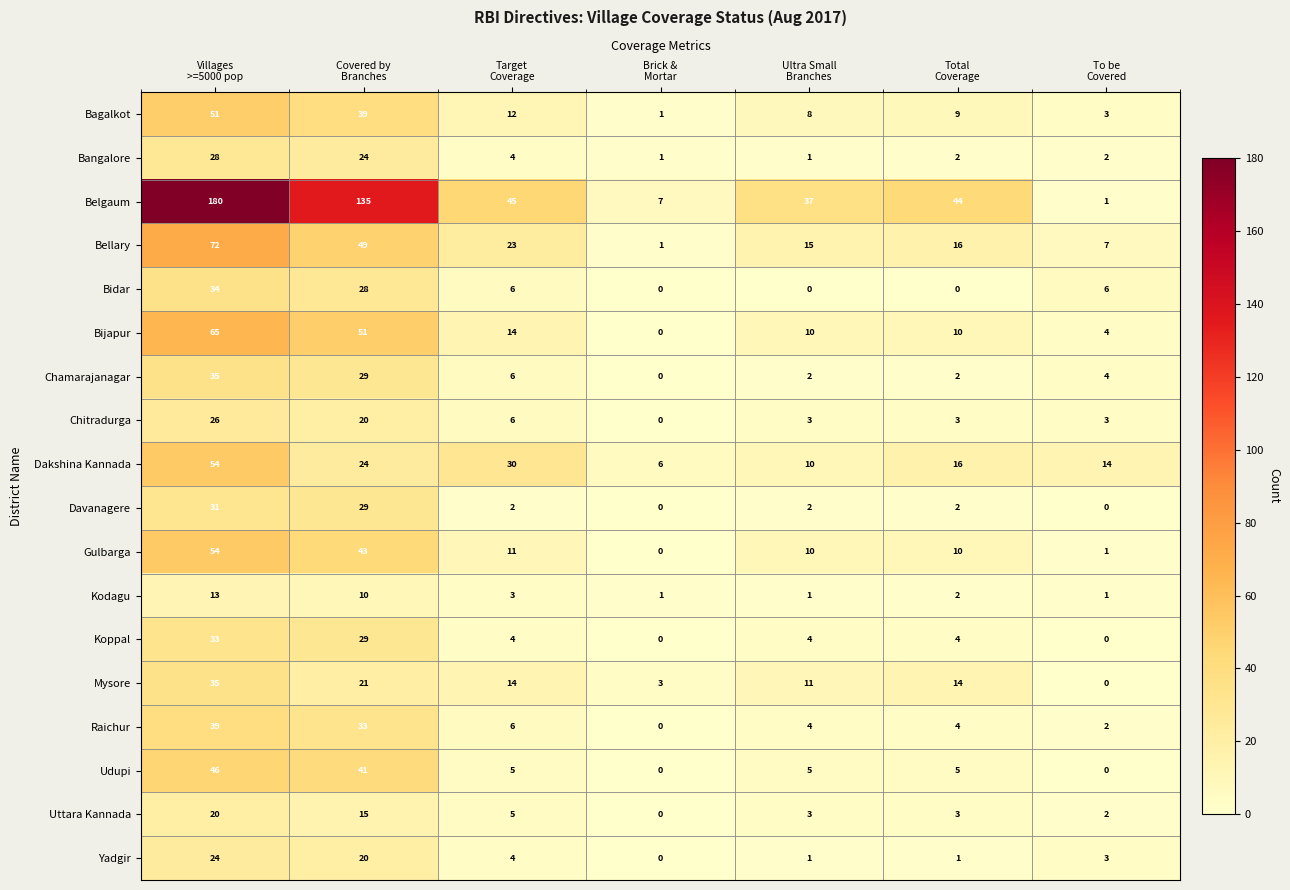

What is the total value across all series at Villages
>=5000 pop?

840